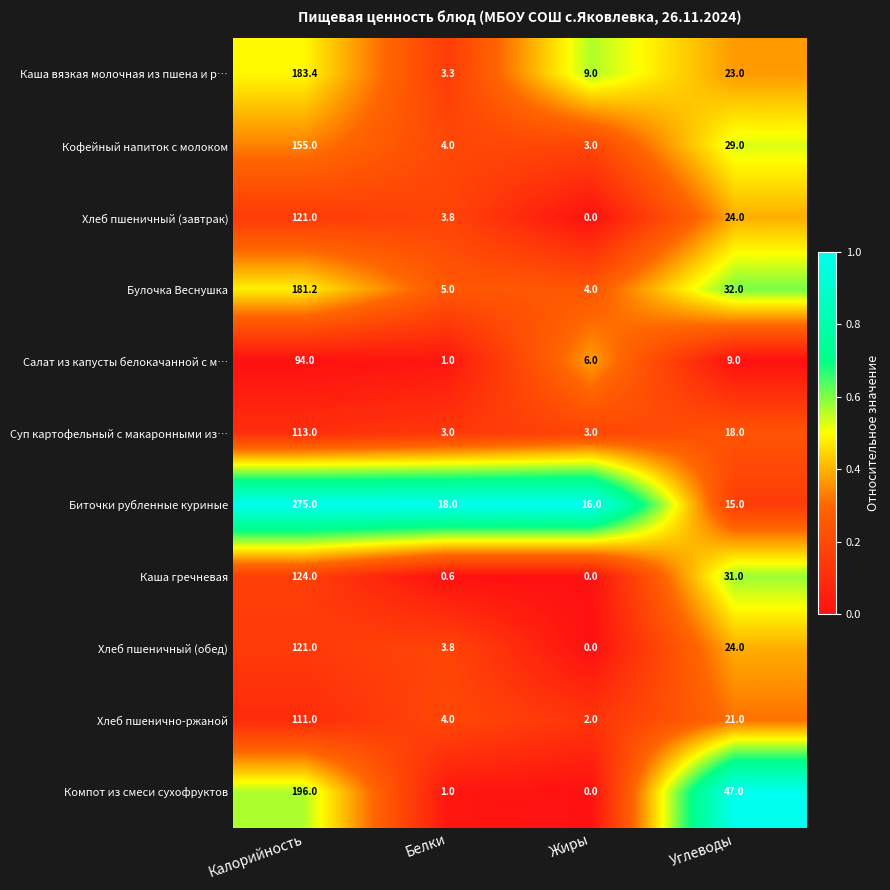

Rank the categories by Кофейный напиток с молоком value from lowest to highest.

Жиры, Белки, Углеводы, Калорийность